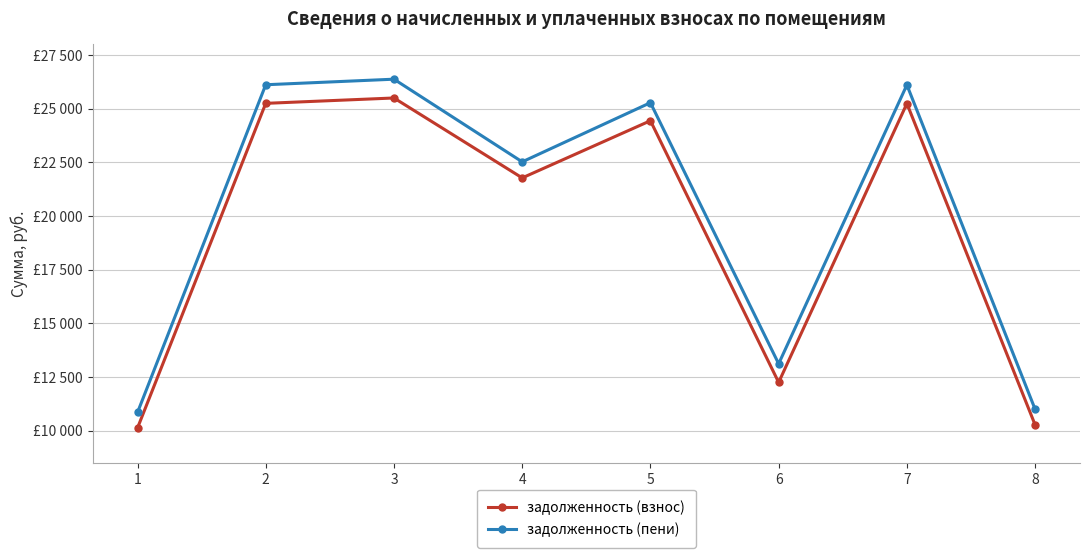

Does the chart have visible grid lines?

Yes